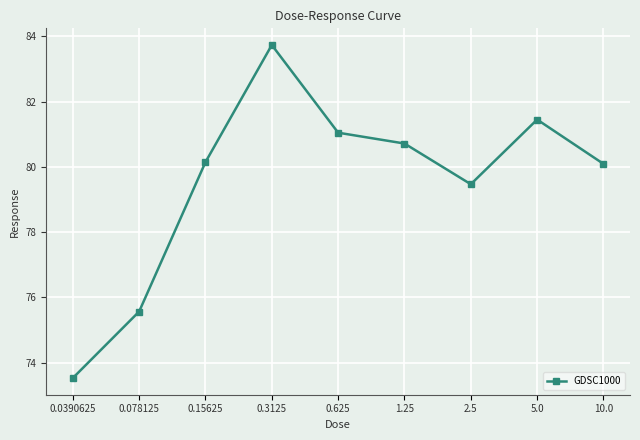

What is the value of the 5th point from the left?

81.0